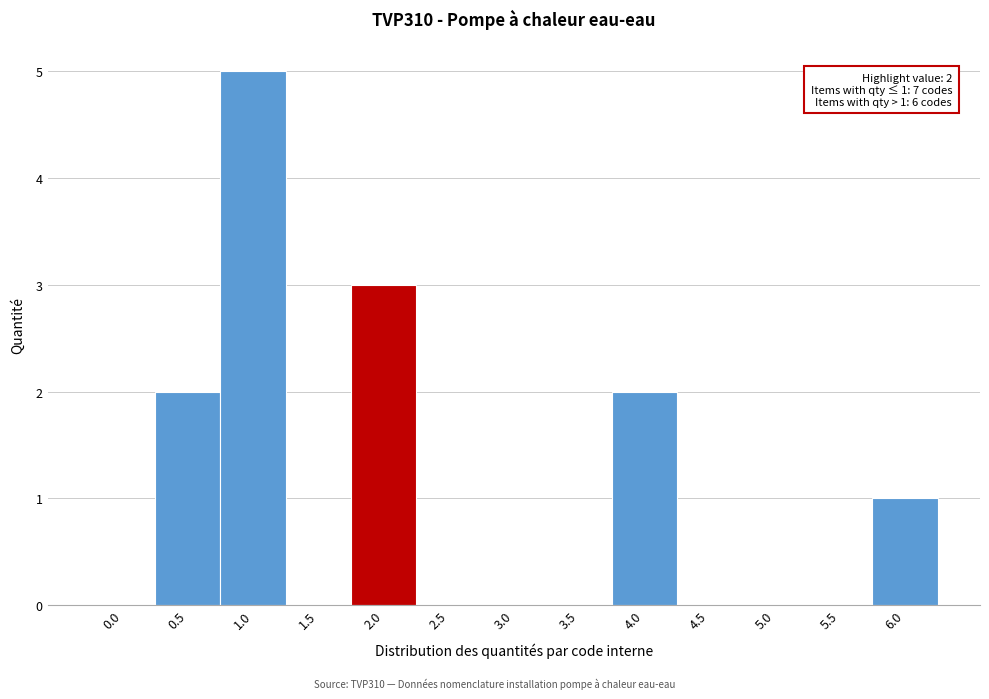

Reading right to left, list all the values displayed in this chart.

6.0=1	5.5=0	5.0=0	4.5=0	4.0=2	3.5=0	3.0=0	2.5=0	2.0=3	1.5=0	1.0=5	0.5=2	0.0=0